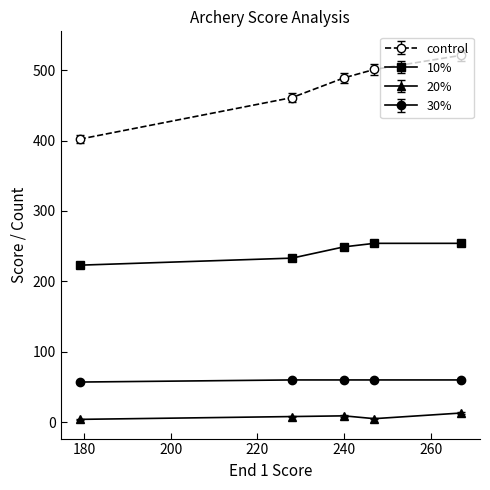

What is the average value of the 30% series?

59